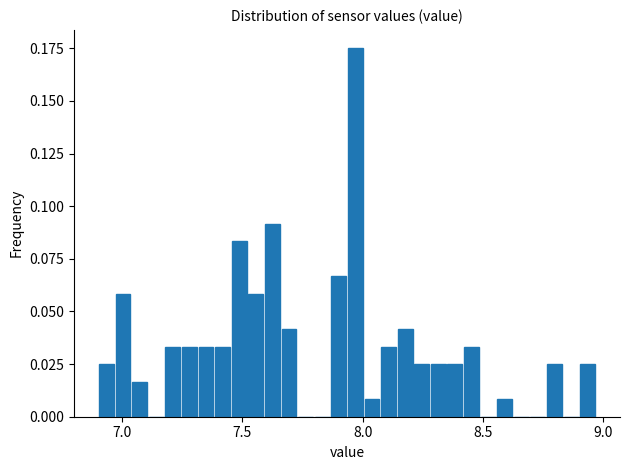

Read against the x-axis, roughly where is the centre of the tallest bar?

7.95